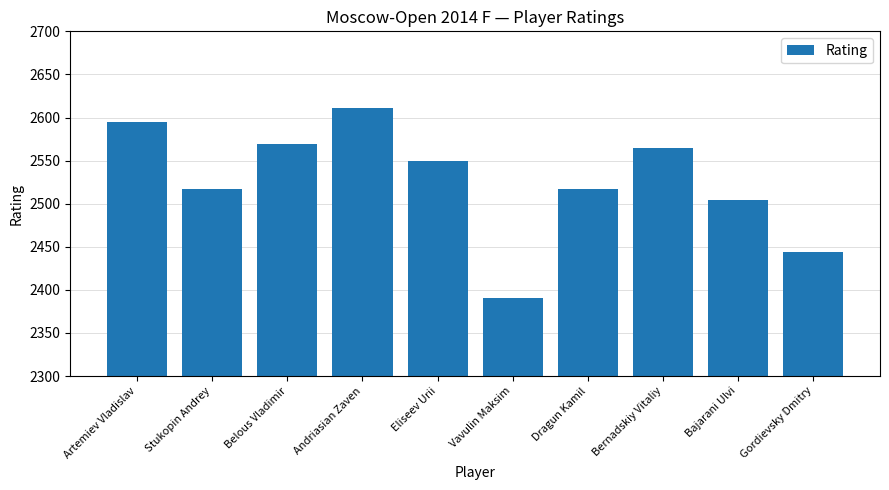

At which label is the value closest to 2500?

Bajarani Ulvi